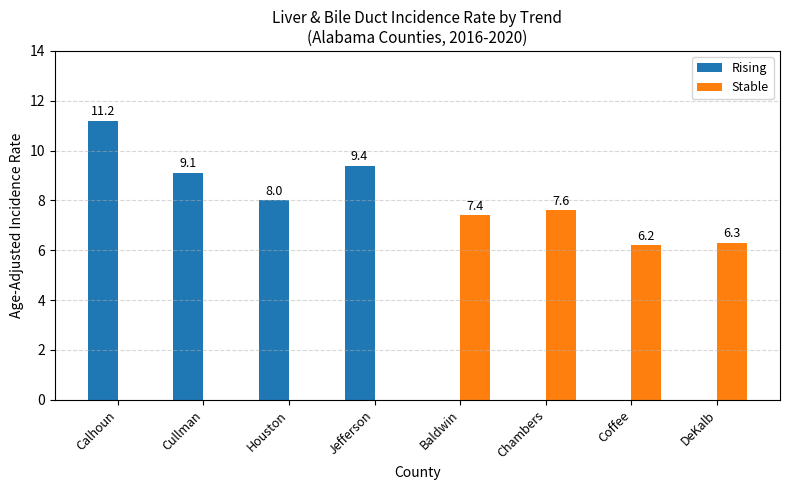

What is the sum of all Stable values?

27.5